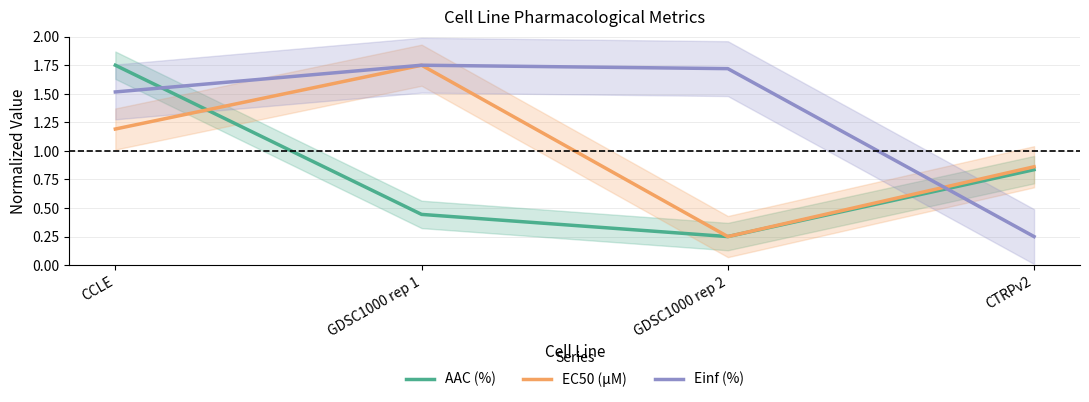

After their last crossing, which series has the higher values: AAC (%) or Einf (%)?

AAC (%)